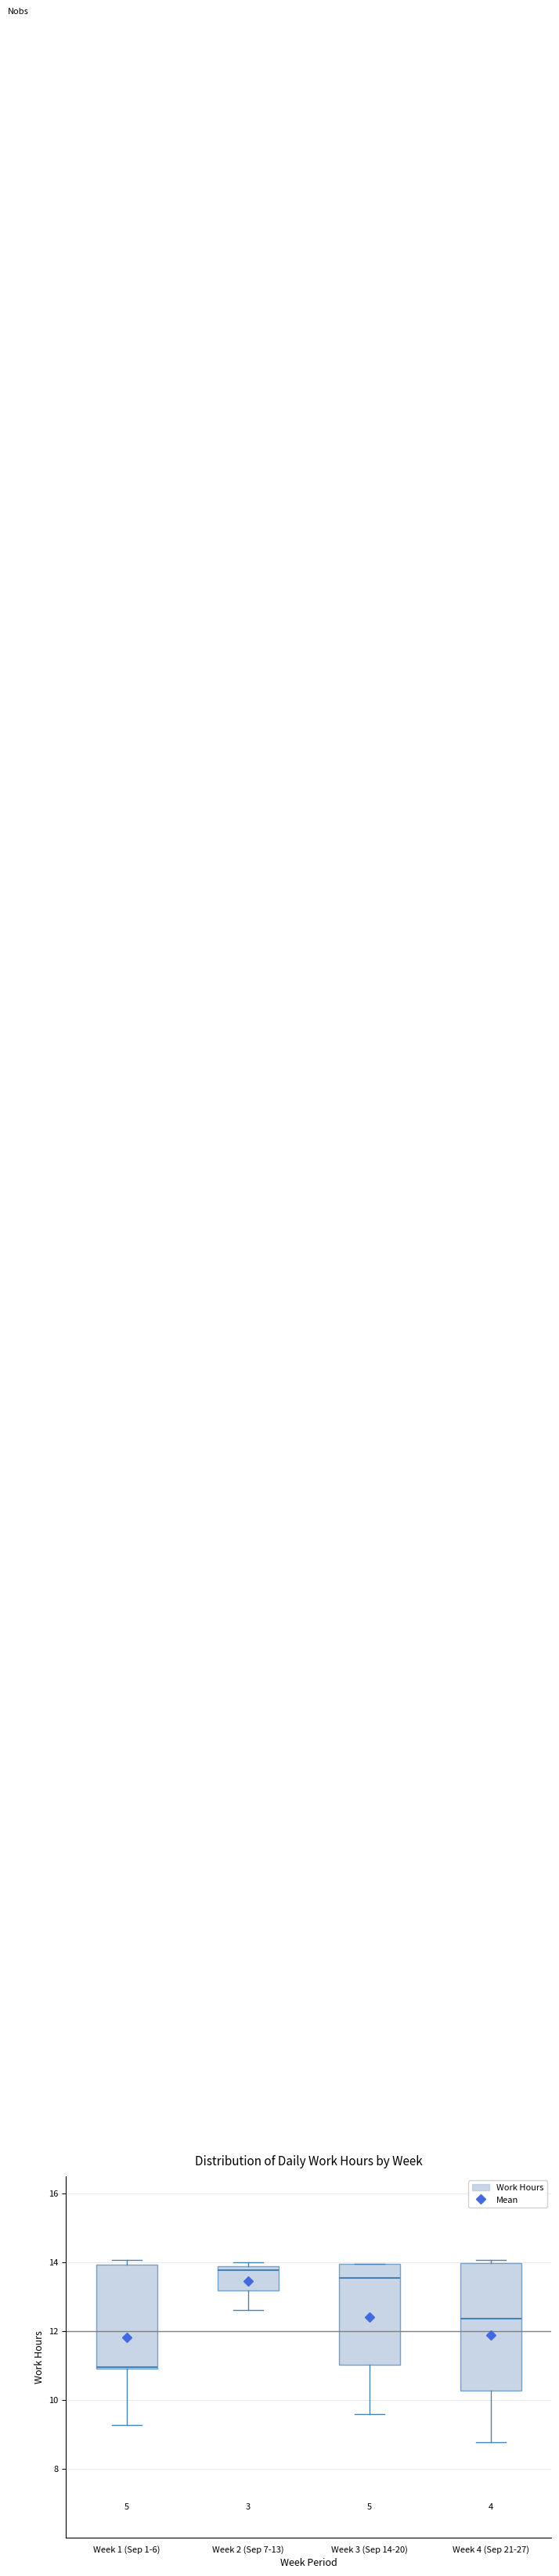

Reading left to right, read every box against the y-axis: the position of its median line, the range the box covers, and the ends of its whiskers. The values are not printed on the chart, so give them approximately, as read against the axis.

Week 1 (Sep 1-6): median 11.0 (just above the box's lower edge), box 11.0 to 14.0, whiskers 9.2 to 14.0 (just above the box's upper edge)
Week 2 (Sep 7-13): median 13.8 (just below the box's upper edge), box 13.2 to 13.8, whiskers 12.6 to 14.0
Week 3 (Sep 14-20): median 13.6, box 11.0 to 14.0, whiskers 9.6 to 14.0
Week 4 (Sep 21-27): median 12.4, box 10.2 to 14.0, whiskers 8.8 to 14.0 (just above the box's upper edge)